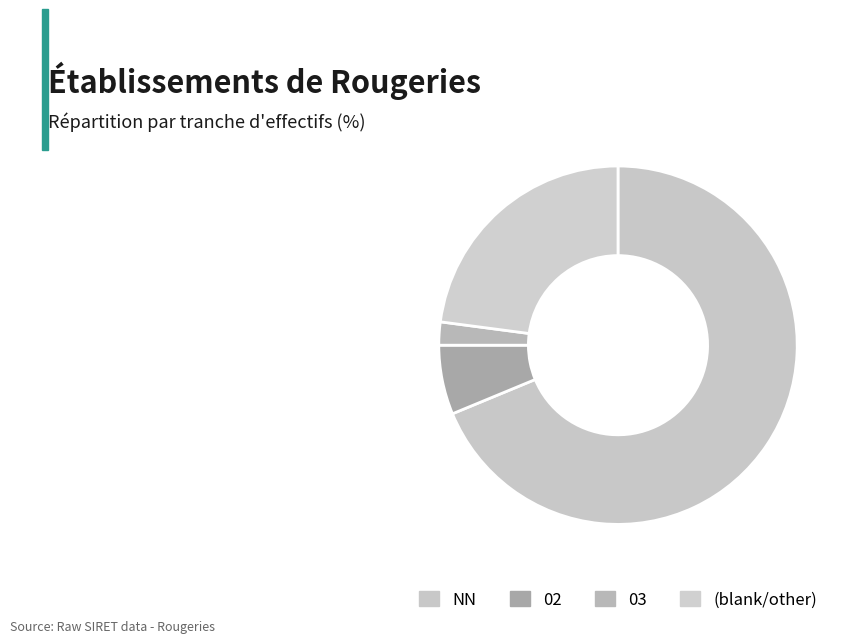

To the nearest percent, what portion does 02 represent?

6%